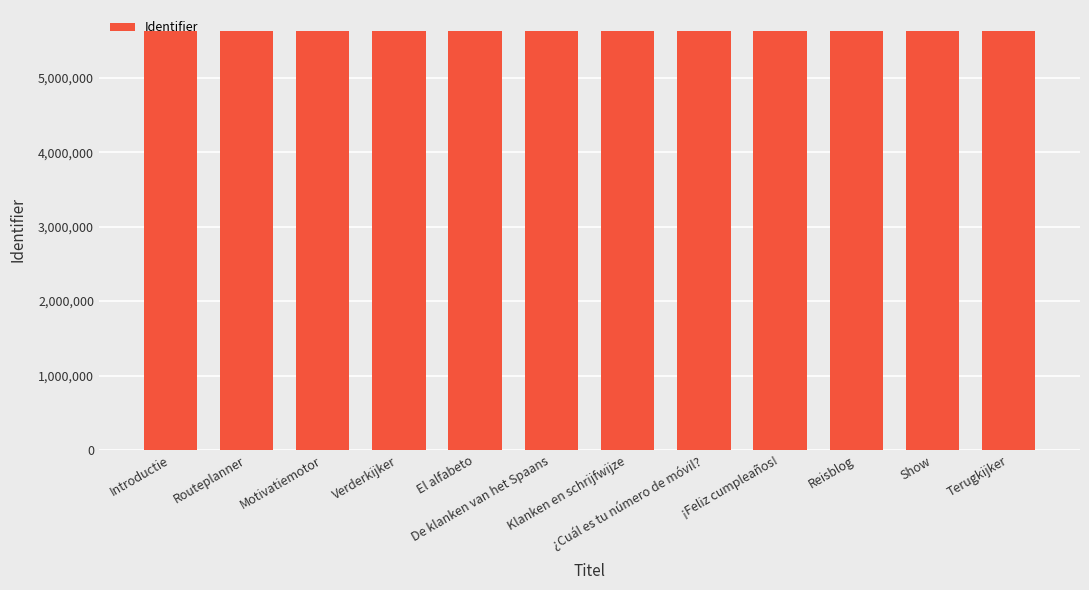

What is the maximum value shown in the chart?

5631882